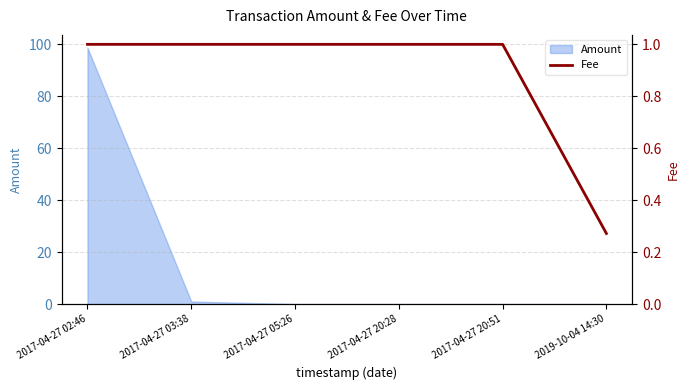

Read the value at 2017-04-27 03:38.

1.0